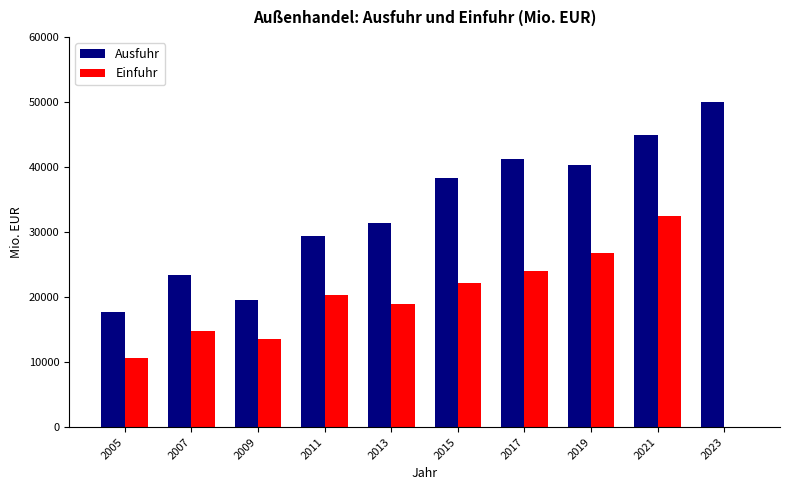

What is the sum of all Ausfuhr values?

336249.5